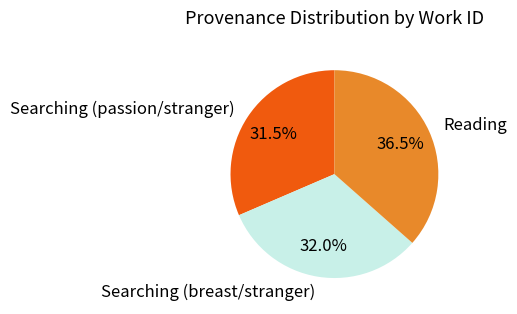

Is the sum of Searching (breast/stranger) and Reading greater than half?

Yes